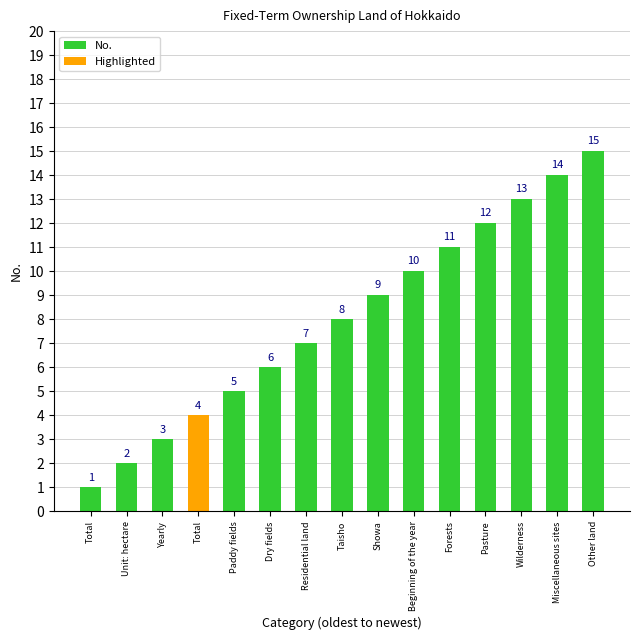

How many categories are shown in the chart?

15